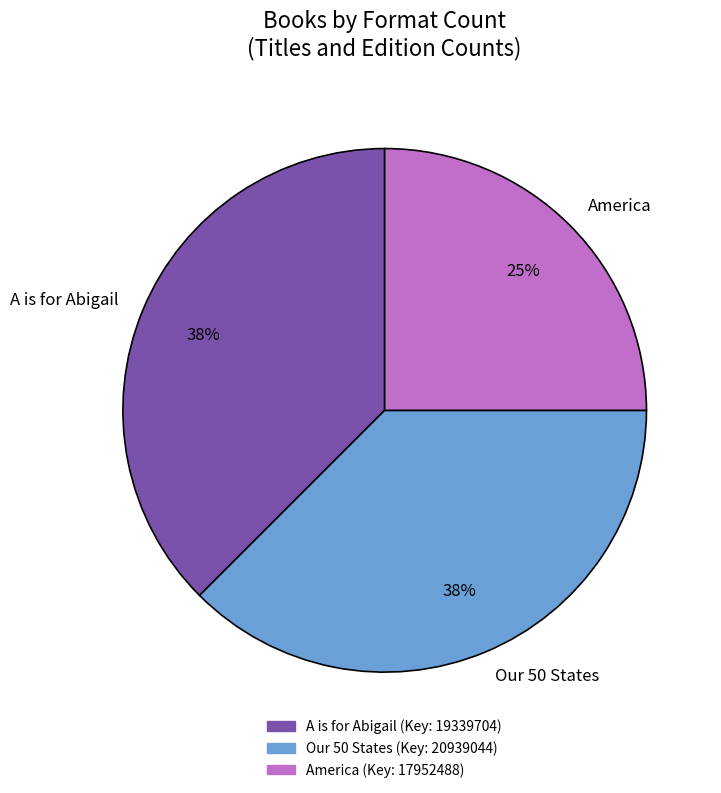

Does any single category account for the majority?

No